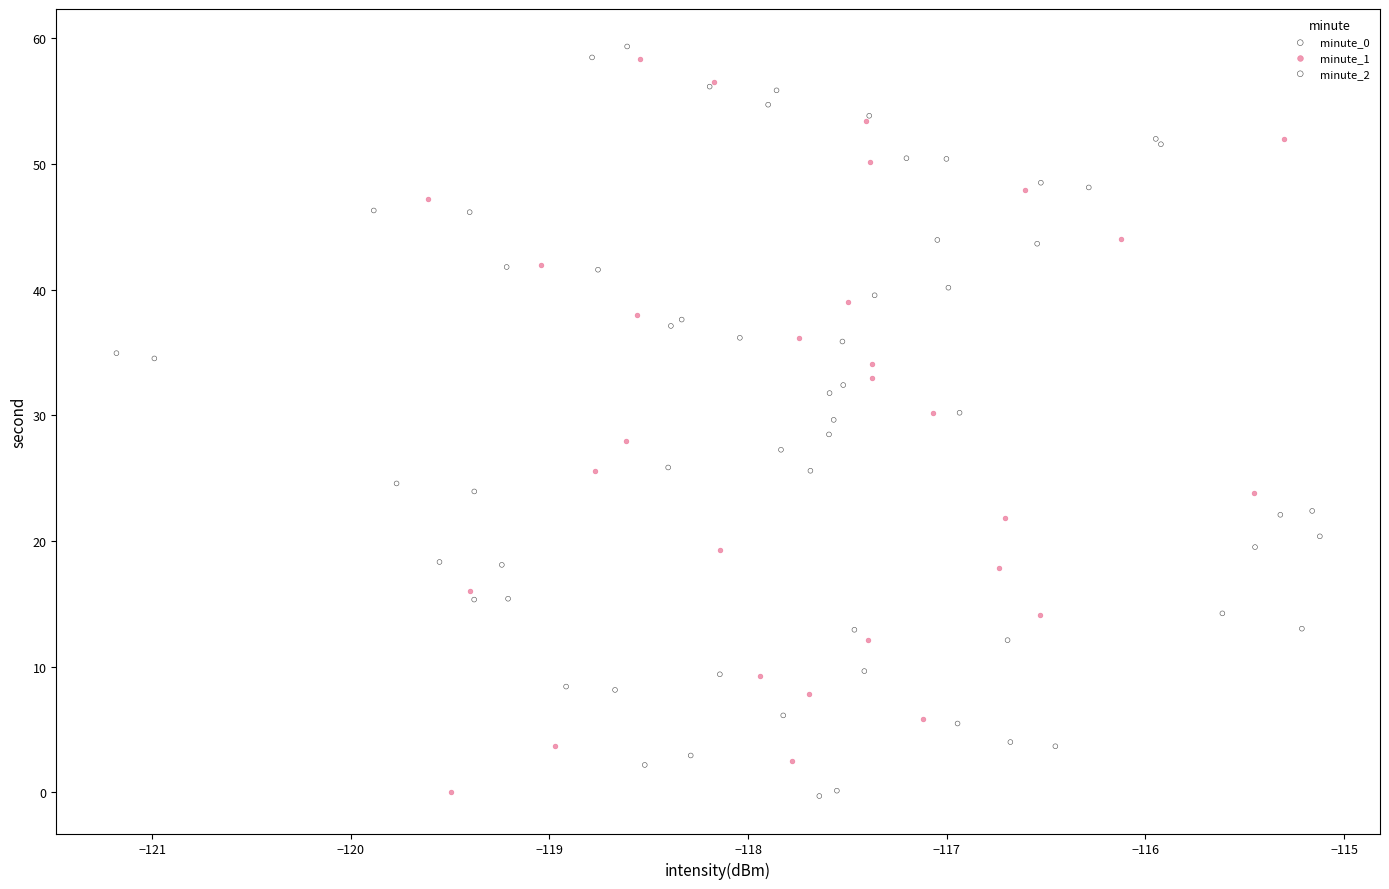

Which series has the widest spread of Y values?

minute_2